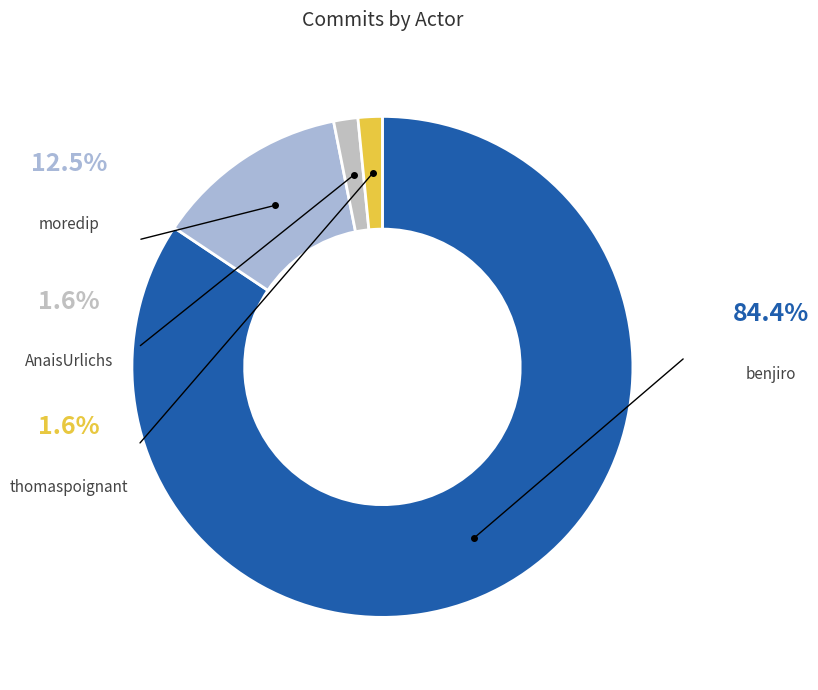

Combined, do benjiro and thomaspoignant account for over 50%?

Yes